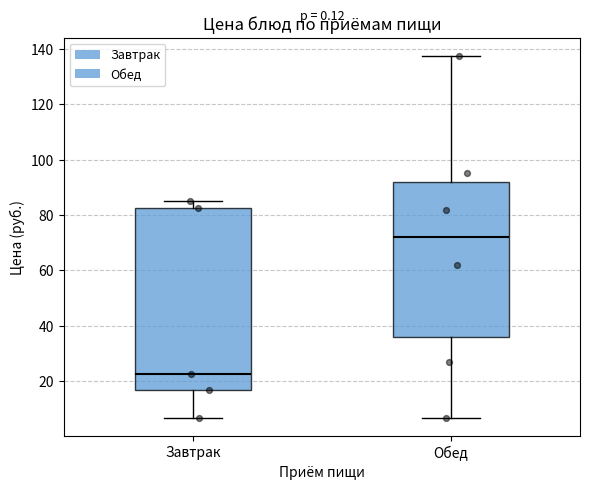

Reading left to right, read every box against the y-axis: the position of its median line, the range the box covers, and the ends of its whiskers. The values are not printed on the chart, so give them approximately, as read against the axis.

Завтрак: median 22, box 16 to 82, whiskers 6 to 86
Обед: median 72, box 36 to 92, whiskers 6 to 138